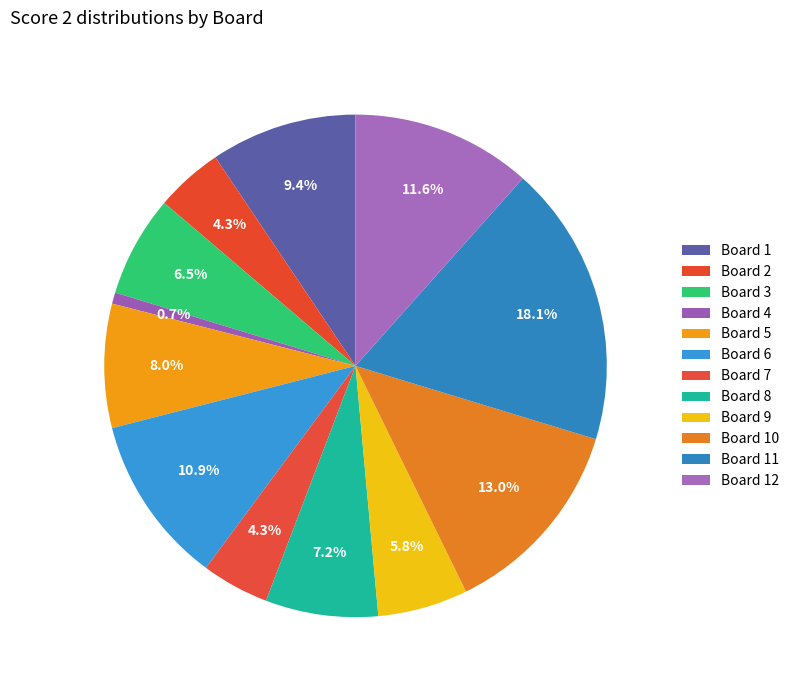

How many slices are in this pie chart?

12